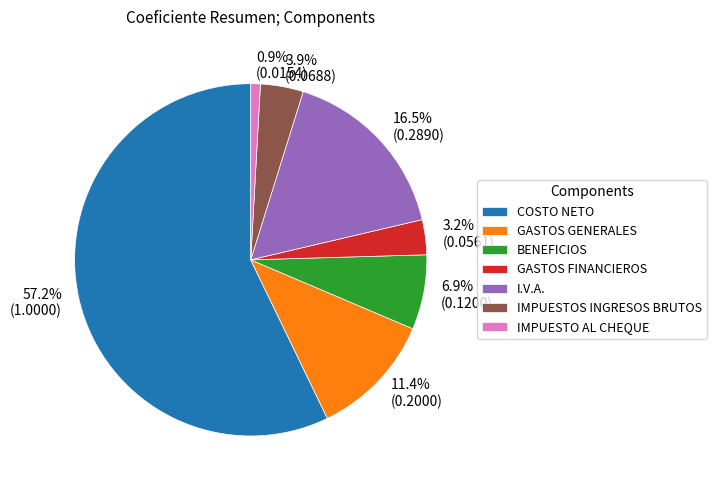

Is the sum of I.V.A. and IMPUESTOS INGRESOS BRUTOS greater than half?

No